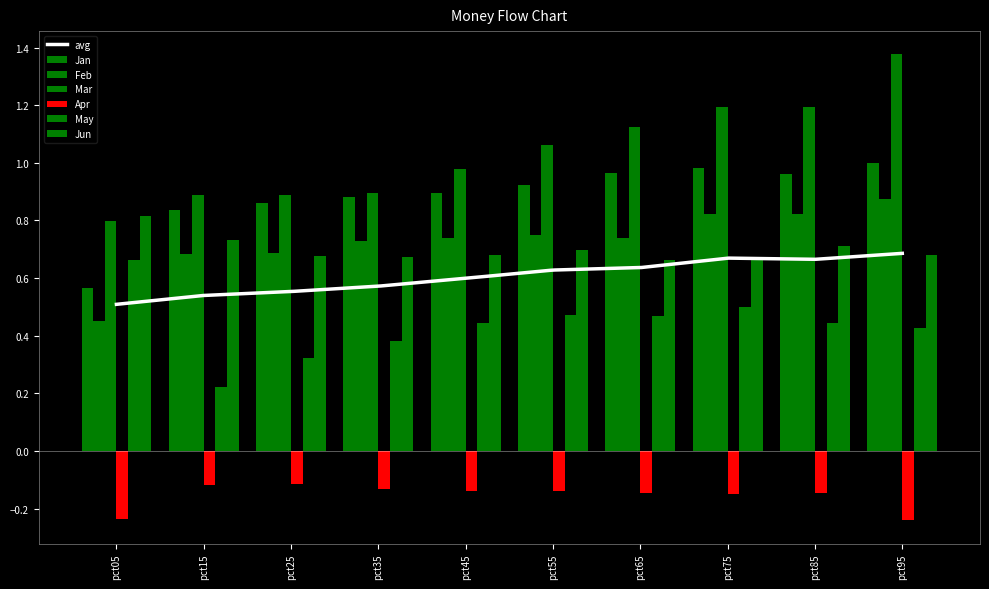

What is the approximate value of May at pct25?

0.3